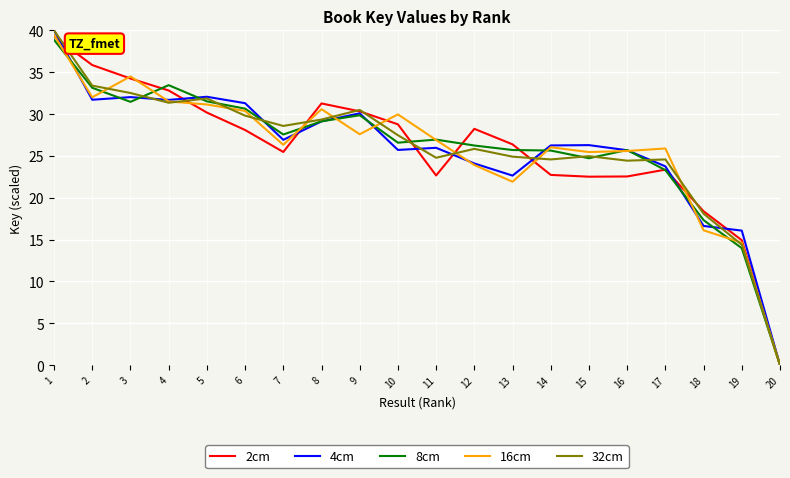

At which category is the sum across all series the highest?

1